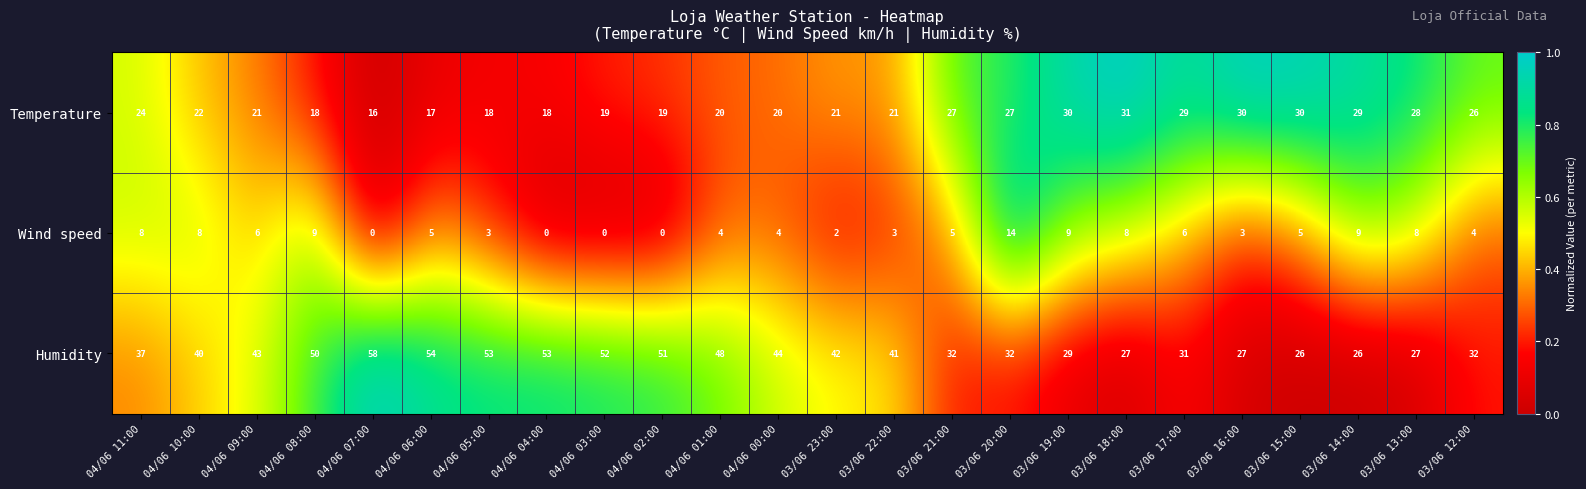

What is the maximum value for Wind speed?

14